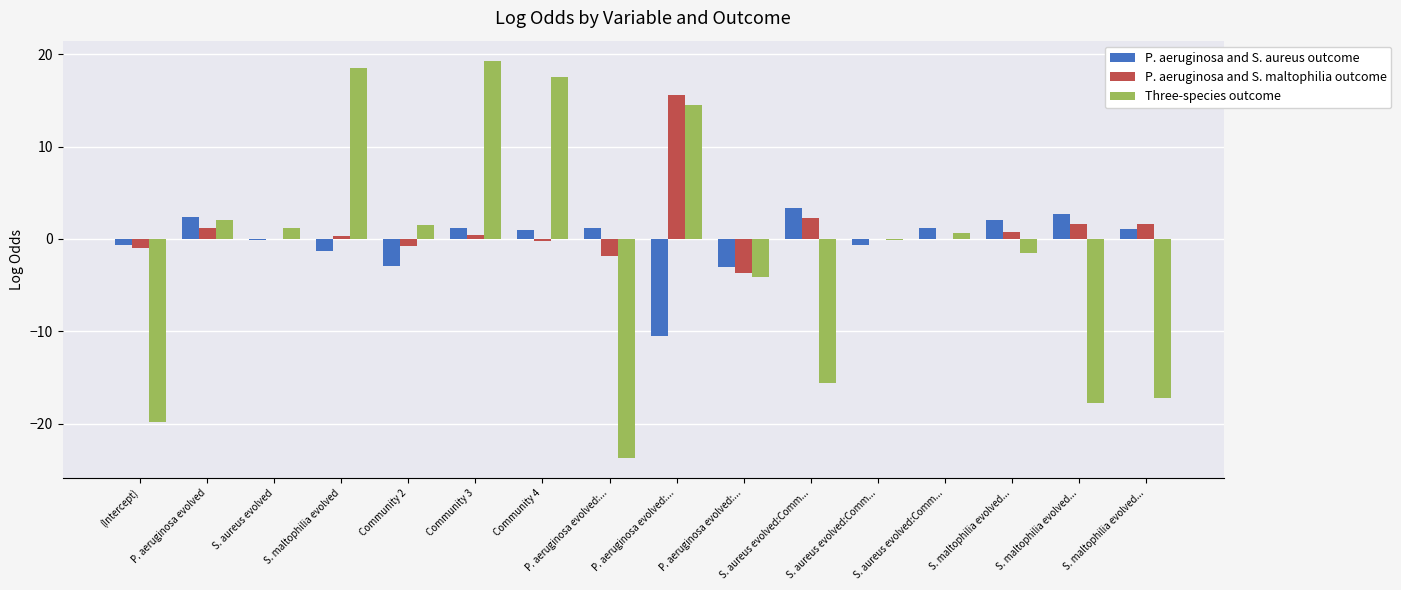

What are all the series names shown in the legend?

P. aeruginosa and S. aureus outcome, P. aeruginosa and S. maltophilia outcome, Three-species outcome